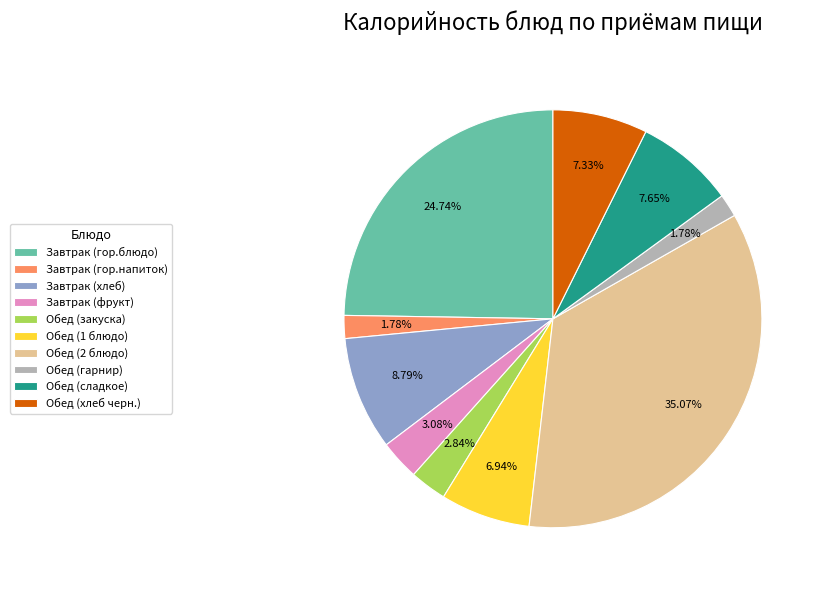

Is Завтрак (гор.напиток) the majority of the pie?

No